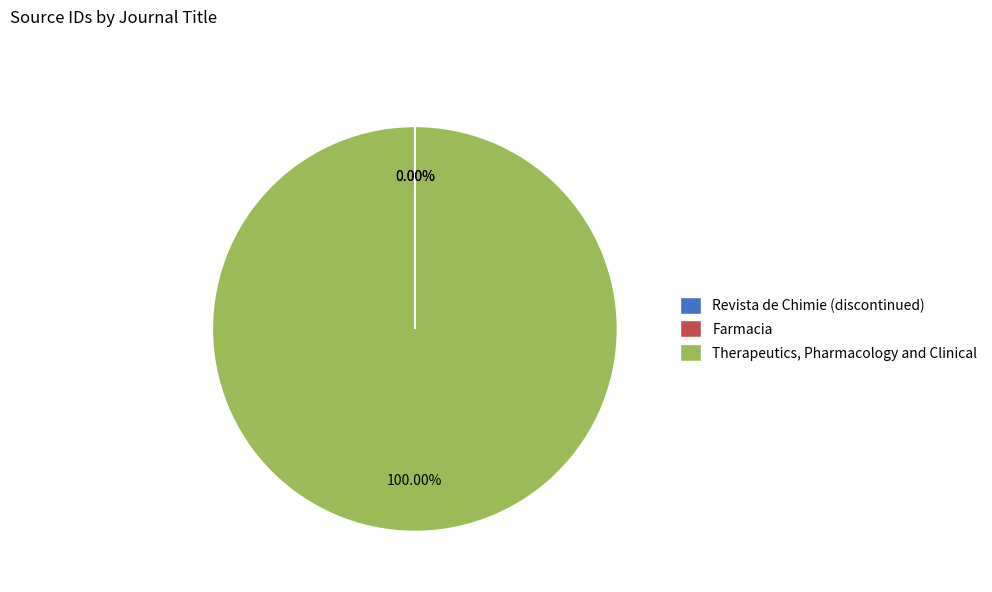

Is there any slice that represents more than half of the pie?

Yes